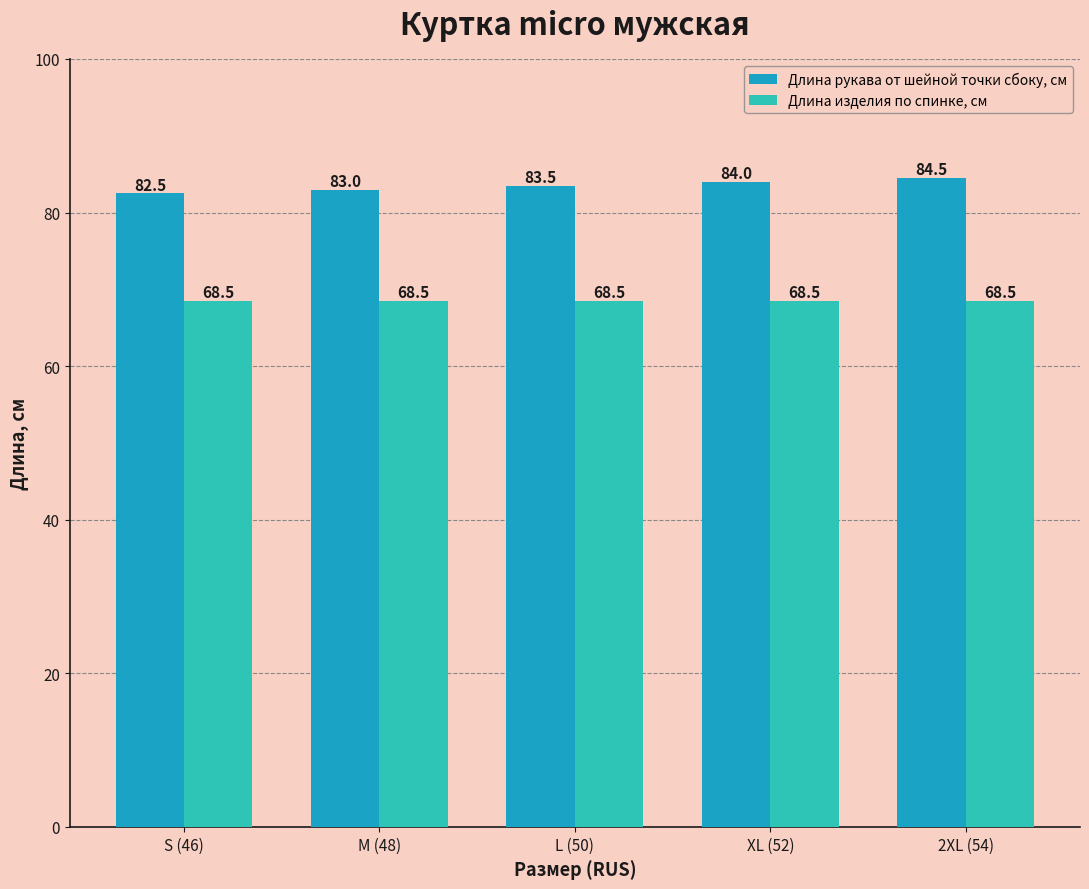

What is the average value of the Длина рукава от шейной точки сбоку, см series?

83.5